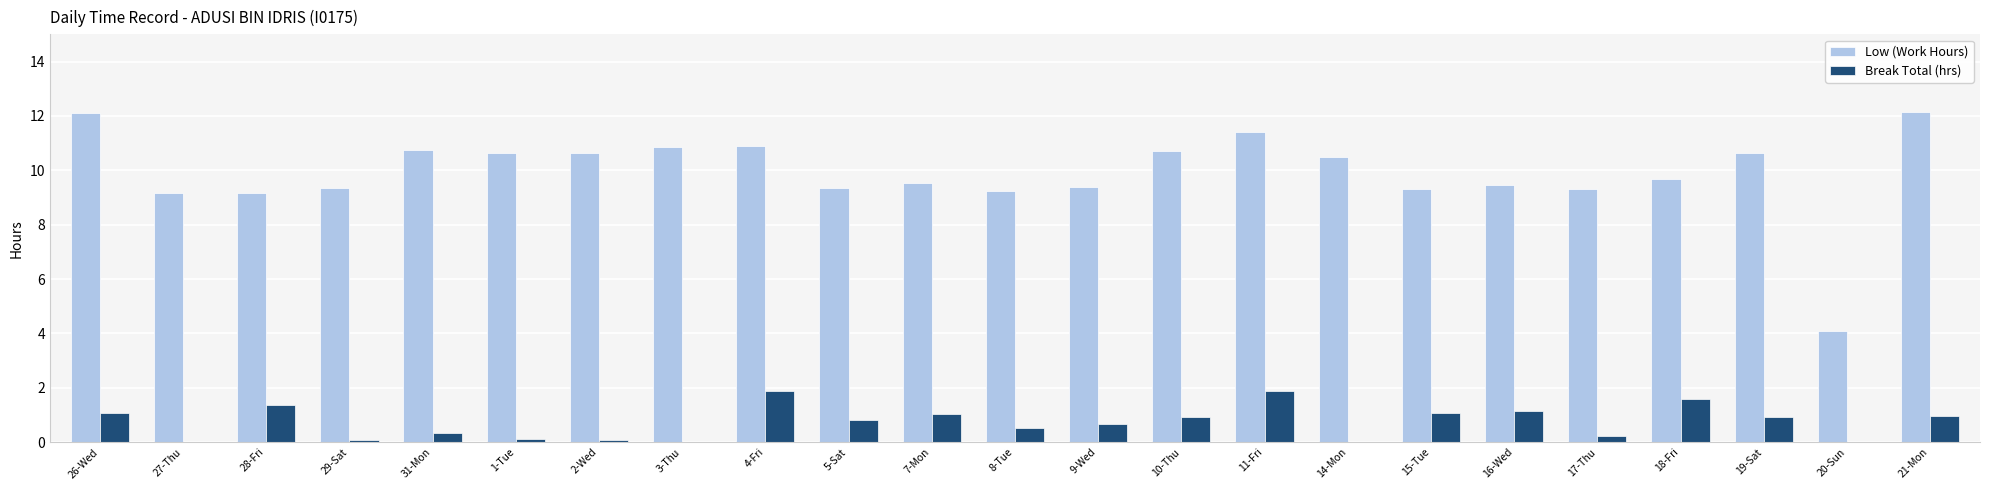

The Break Total (hrs) series shows 1.0 at 7-Mon. True or false?

True